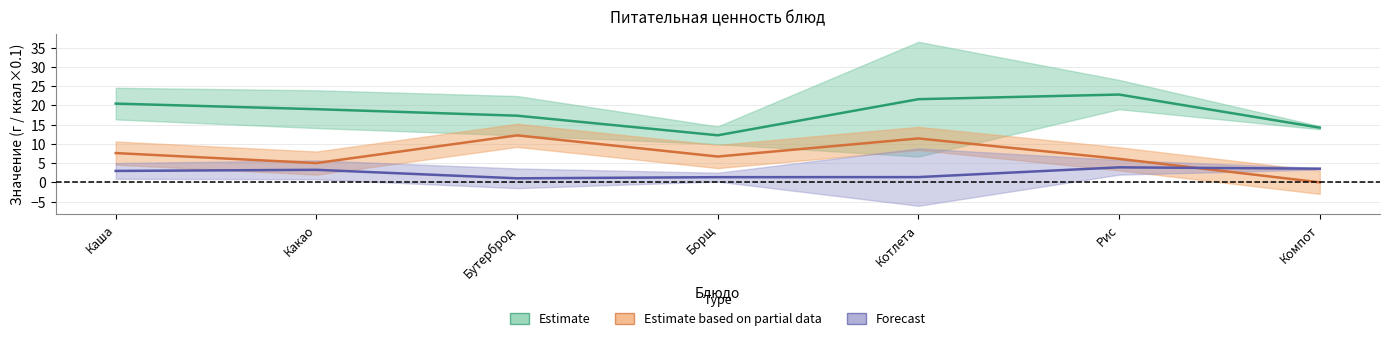

What is the label of the 3rd point from the right?

Котлета